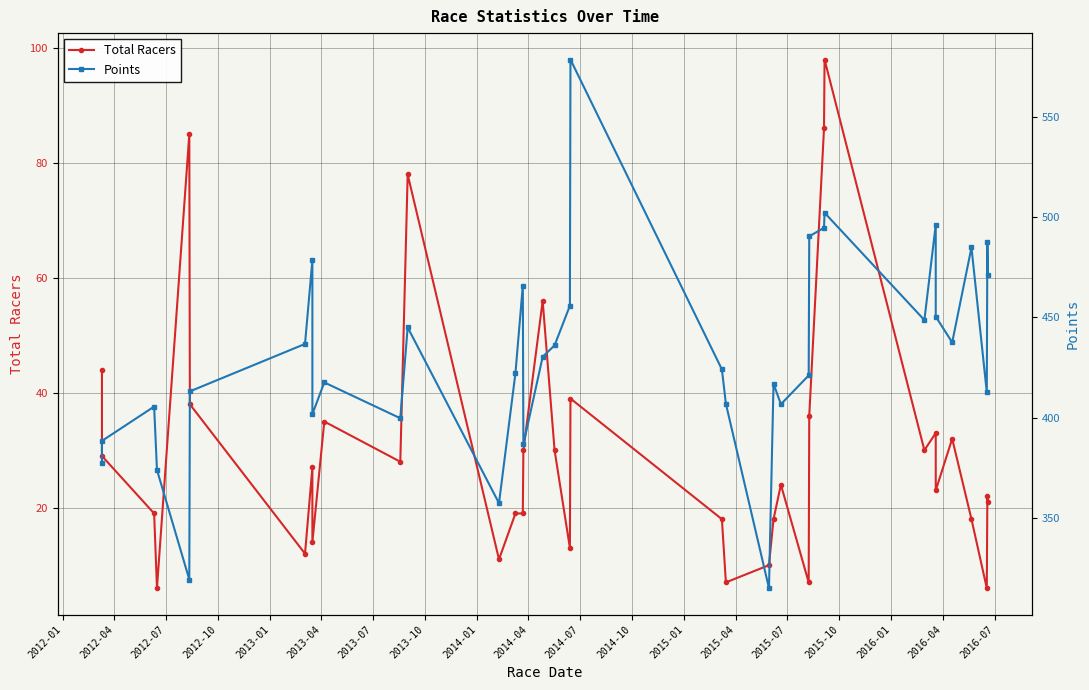

Where is Total Racers nearest to the value 52?

2016-01